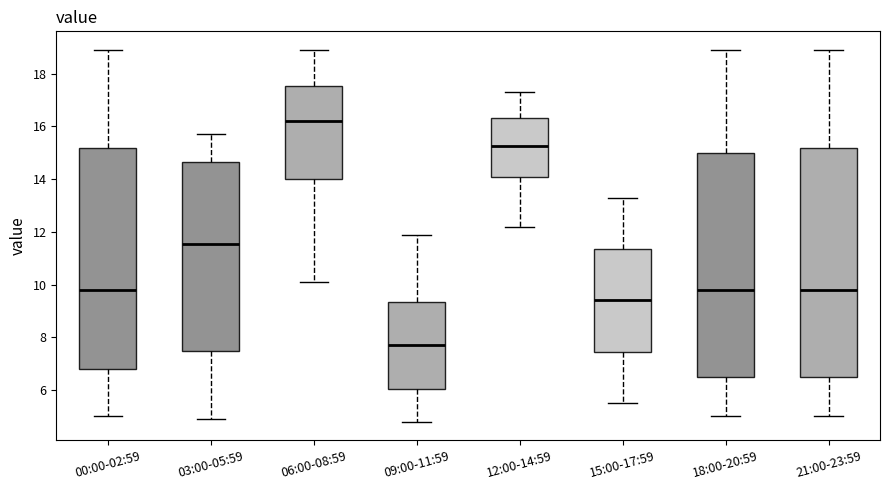

Reading left to right, read every box against the y-axis: the position of its median line, the range the box covers, and the ends of its whiskers. The values are not printed on the chart, so give them approximately, as read against the axis.

00:00-02:59: median 9.8, box 6.8 to 15.2, whiskers 5.0 to 19.0
03:00-05:59: median 11.6, box 7.4 to 14.6, whiskers 5.0 to 15.8
06:00-08:59: median 16.2, box 14.0 to 17.6, whiskers 10.2 to 19.0
09:00-11:59: median 7.8, box 6.0 to 9.4, whiskers 4.8 to 12.0
12:00-14:59: median 15.2, box 14.0 to 16.4, whiskers 12.2 to 17.4
15:00-17:59: median 9.4, box 7.4 to 11.4, whiskers 5.6 to 13.4
18:00-20:59: median 9.8, box 6.6 to 15.0, whiskers 5.0 to 19.0
21:00-23:59: median 9.8, box 6.6 to 15.2, whiskers 5.0 to 19.0